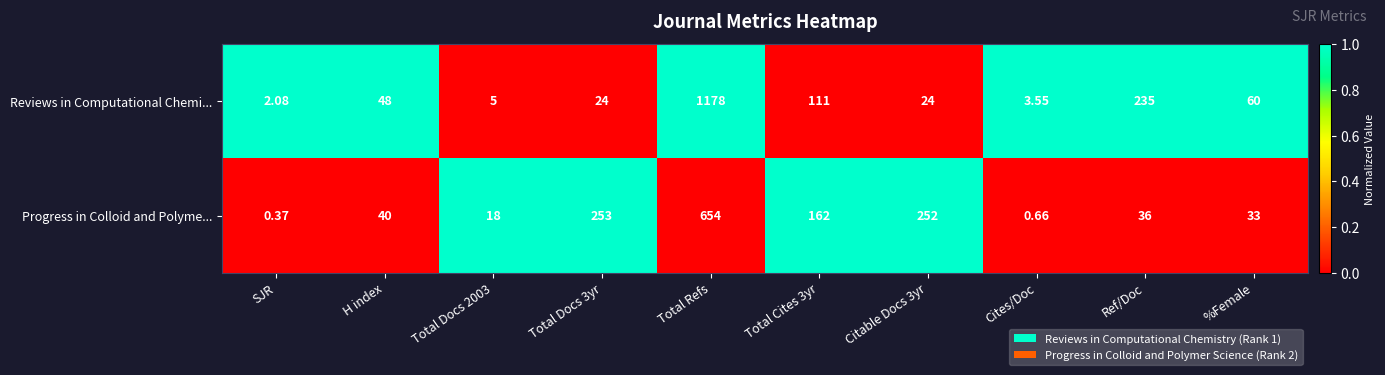

Count the number of data series in this chart.

2